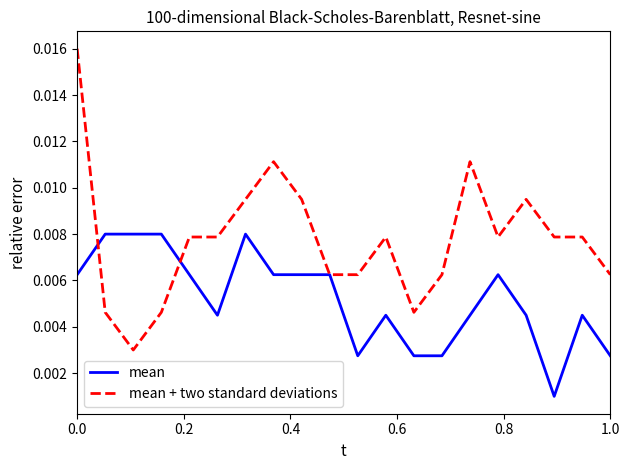

Which series has the widest spread of values?

mean + two standard deviations